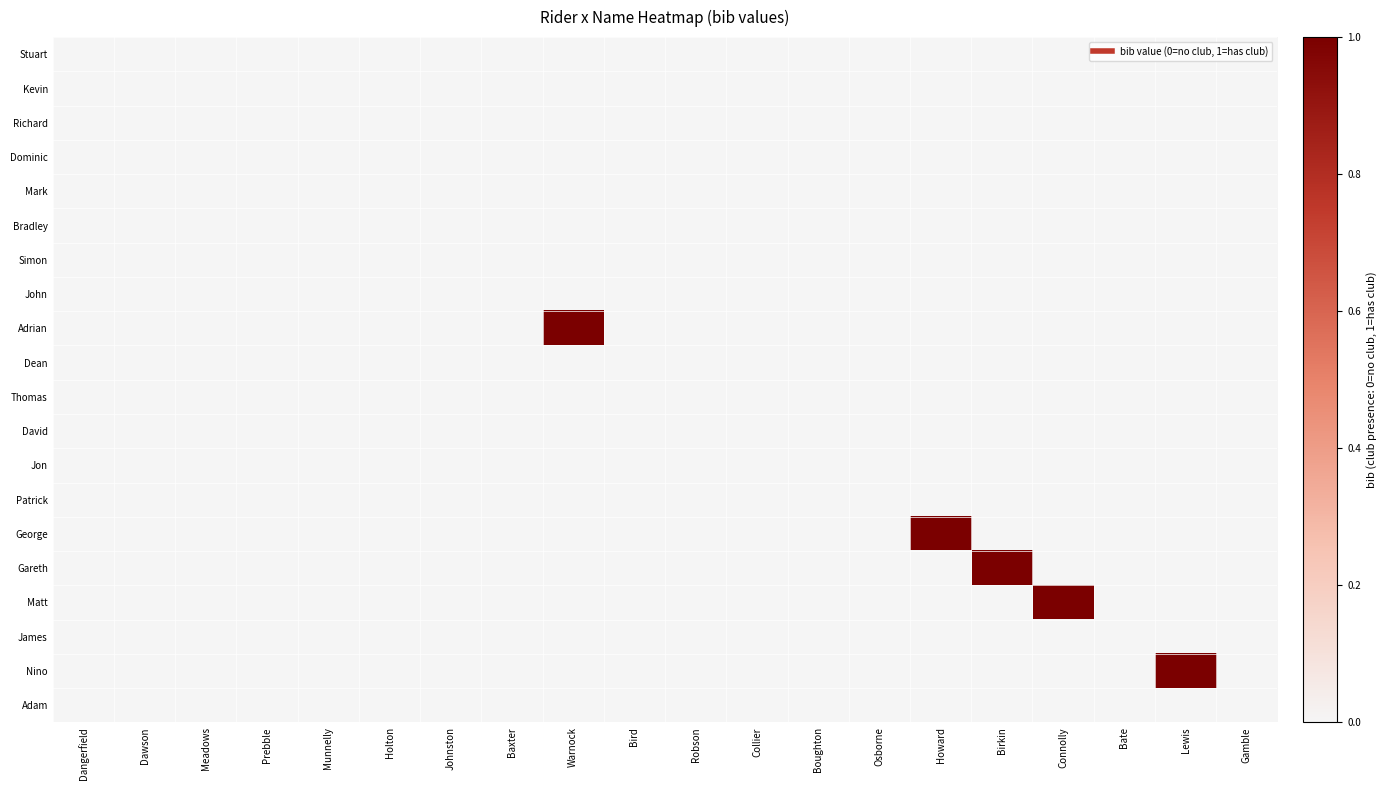

Reading left to right, extract all data points from this chart.

Stuart: Dangerfield=0	Dawson=0	Meadows=0	Prebble=0	Munnelly=0	Holton=0	Johnston=0	Baxter=0	Warnock=0	Bird=0	Robson=0	Collier=0	Boughton=0	Osborne=0	Howard=0	Birkin=0	Connolly=0	Bate=0	Lewis=0	Gamble=0
Kevin: Dangerfield=0	Dawson=0	Meadows=0	Prebble=0	Munnelly=0	Holton=0	Johnston=0	Baxter=0	Warnock=0	Bird=0	Robson=0	Collier=0	Boughton=0	Osborne=0	Howard=0	Birkin=0	Connolly=0	Bate=0	Lewis=0	Gamble=0
Richard: Dangerfield=0	Dawson=0	Meadows=0	Prebble=0	Munnelly=0	Holton=0	Johnston=0	Baxter=0	Warnock=0	Bird=0	Robson=0	Collier=0	Boughton=0	Osborne=0	Howard=0	Birkin=0	Connolly=0	Bate=0	Lewis=0	Gamble=0
Dominic: Dangerfield=0	Dawson=0	Meadows=0	Prebble=0	Munnelly=0	Holton=0	Johnston=0	Baxter=0	Warnock=0	Bird=0	Robson=0	Collier=0	Boughton=0	Osborne=0	Howard=0	Birkin=0	Connolly=0	Bate=0	Lewis=0	Gamble=0
Mark: Dangerfield=0	Dawson=0	Meadows=0	Prebble=0	Munnelly=0	Holton=0	Johnston=0	Baxter=0	Warnock=0	Bird=0	Robson=0	Collier=0	Boughton=0	Osborne=0	Howard=0	Birkin=0	Connolly=0	Bate=0	Lewis=0	Gamble=0
Bradley: Dangerfield=0	Dawson=0	Meadows=0	Prebble=0	Munnelly=0	Holton=0	Johnston=0	Baxter=0	Warnock=0	Bird=0	Robson=0	Collier=0	Boughton=0	Osborne=0	Howard=0	Birkin=0	Connolly=0	Bate=0	Lewis=0	Gamble=0
Simon: Dangerfield=0	Dawson=0	Meadows=0	Prebble=0	Munnelly=0	Holton=0	Johnston=0	Baxter=0	Warnock=0	Bird=0	Robson=0	Collier=0	Boughton=0	Osborne=0	Howard=0	Birkin=0	Connolly=0	Bate=0	Lewis=0	Gamble=0
John: Dangerfield=0	Dawson=0	Meadows=0	Prebble=0	Munnelly=0	Holton=0	Johnston=0	Baxter=0	Warnock=0	Bird=0	Robson=0	Collier=0	Boughton=0	Osborne=0	Howard=0	Birkin=0	Connolly=0	Bate=0	Lewis=0	Gamble=0
Adrian: Dangerfield=0	Dawson=0	Meadows=0	Prebble=0	Munnelly=0	Holton=0	Johnston=0	Baxter=0	Warnock=1	Bird=0	Robson=0	Collier=0	Boughton=0	Osborne=0	Howard=0	Birkin=0	Connolly=0	Bate=0	Lewis=0	Gamble=0
Dean: Dangerfield=0	Dawson=0	Meadows=0	Prebble=0	Munnelly=0	Holton=0	Johnston=0	Baxter=0	Warnock=0	Bird=0	Robson=0	Collier=0	Boughton=0	Osborne=0	Howard=0	Birkin=0	Connolly=0	Bate=0	Lewis=0	Gamble=0
Thomas: Dangerfield=0	Dawson=0	Meadows=0	Prebble=0	Munnelly=0	Holton=0	Johnston=0	Baxter=0	Warnock=0	Bird=0	Robson=0	Collier=0	Boughton=0	Osborne=0	Howard=0	Birkin=0	Connolly=0	Bate=0	Lewis=0	Gamble=0
David: Dangerfield=0	Dawson=0	Meadows=0	Prebble=0	Munnelly=0	Holton=0	Johnston=0	Baxter=0	Warnock=0	Bird=0	Robson=0	Collier=0	Boughton=0	Osborne=0	Howard=0	Birkin=0	Connolly=0	Bate=0	Lewis=0	Gamble=0
Jon: Dangerfield=0	Dawson=0	Meadows=0	Prebble=0	Munnelly=0	Holton=0	Johnston=0	Baxter=0	Warnock=0	Bird=0	Robson=0	Collier=0	Boughton=0	Osborne=0	Howard=0	Birkin=0	Connolly=0	Bate=0	Lewis=0	Gamble=0
Patrick: Dangerfield=0	Dawson=0	Meadows=0	Prebble=0	Munnelly=0	Holton=0	Johnston=0	Baxter=0	Warnock=0	Bird=0	Robson=0	Collier=0	Boughton=0	Osborne=0	Howard=0	Birkin=0	Connolly=0	Bate=0	Lewis=0	Gamble=0
George: Dangerfield=0	Dawson=0	Meadows=0	Prebble=0	Munnelly=0	Holton=0	Johnston=0	Baxter=0	Warnock=0	Bird=0	Robson=0	Collier=0	Boughton=0	Osborne=0	Howard=1	Birkin=0	Connolly=0	Bate=0	Lewis=0	Gamble=0
Gareth: Dangerfield=0	Dawson=0	Meadows=0	Prebble=0	Munnelly=0	Holton=0	Johnston=0	Baxter=0	Warnock=0	Bird=0	Robson=0	Collier=0	Boughton=0	Osborne=0	Howard=0	Birkin=1	Connolly=0	Bate=0	Lewis=0	Gamble=0
Matt: Dangerfield=0	Dawson=0	Meadows=0	Prebble=0	Munnelly=0	Holton=0	Johnston=0	Baxter=0	Warnock=0	Bird=0	Robson=0	Collier=0	Boughton=0	Osborne=0	Howard=0	Birkin=0	Connolly=1	Bate=0	Lewis=0	Gamble=0
James: Dangerfield=0	Dawson=0	Meadows=0	Prebble=0	Munnelly=0	Holton=0	Johnston=0	Baxter=0	Warnock=0	Bird=0	Robson=0	Collier=0	Boughton=0	Osborne=0	Howard=0	Birkin=0	Connolly=0	Bate=0	Lewis=0	Gamble=0
Nino: Dangerfield=0	Dawson=0	Meadows=0	Prebble=0	Munnelly=0	Holton=0	Johnston=0	Baxter=0	Warnock=0	Bird=0	Robson=0	Collier=0	Boughton=0	Osborne=0	Howard=0	Birkin=0	Connolly=0	Bate=0	Lewis=1	Gamble=0
Adam: Dangerfield=0	Dawson=0	Meadows=0	Prebble=0	Munnelly=0	Holton=0	Johnston=0	Baxter=0	Warnock=0	Bird=0	Robson=0	Collier=0	Boughton=0	Osborne=0	Howard=0	Birkin=0	Connolly=0	Bate=0	Lewis=0	Gamble=0